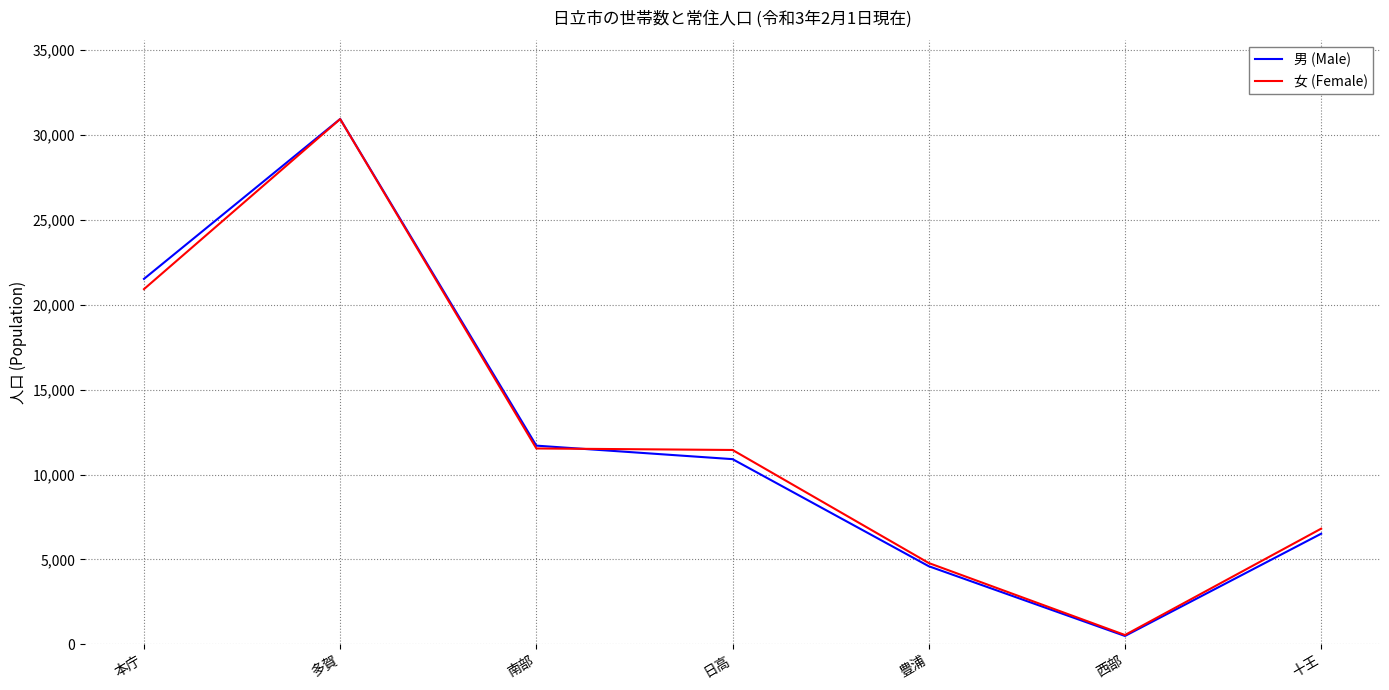

Which series has the largest range (max minus min)?

男 (Male)